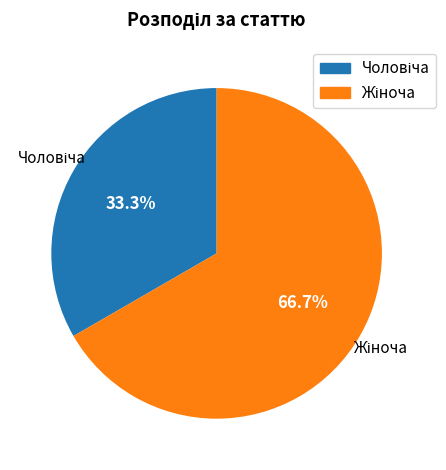

Is there a majority slice in this chart?

Yes